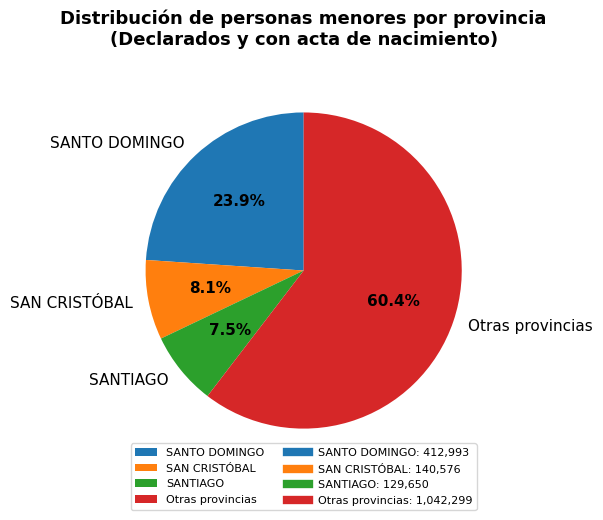

Rank the categories by value from highest to lowest.

Otras provincias, SANTO DOMINGO, SAN CRISTÓBAL, SANTIAGO